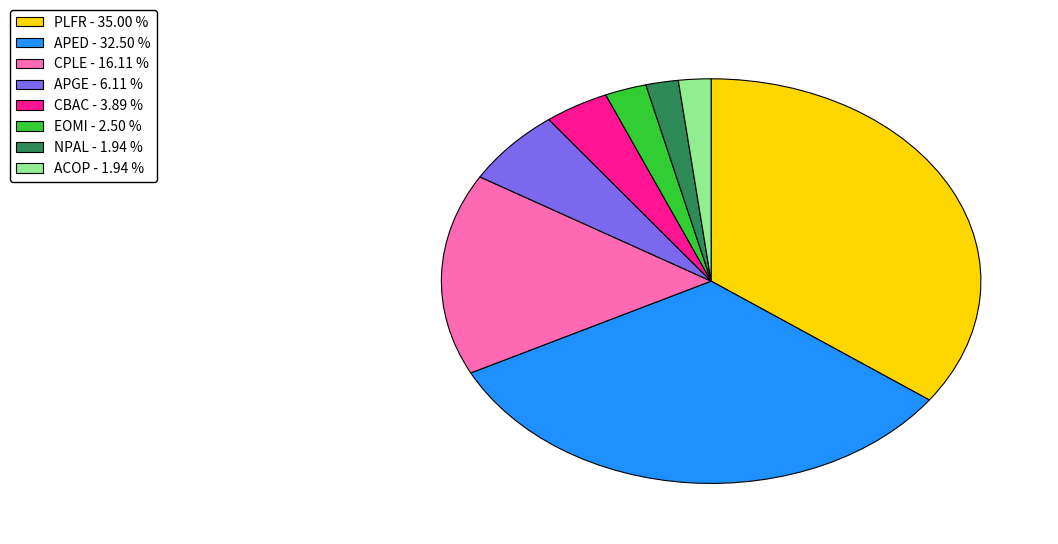

Which category has the biggest portion of the pie?

PLFR